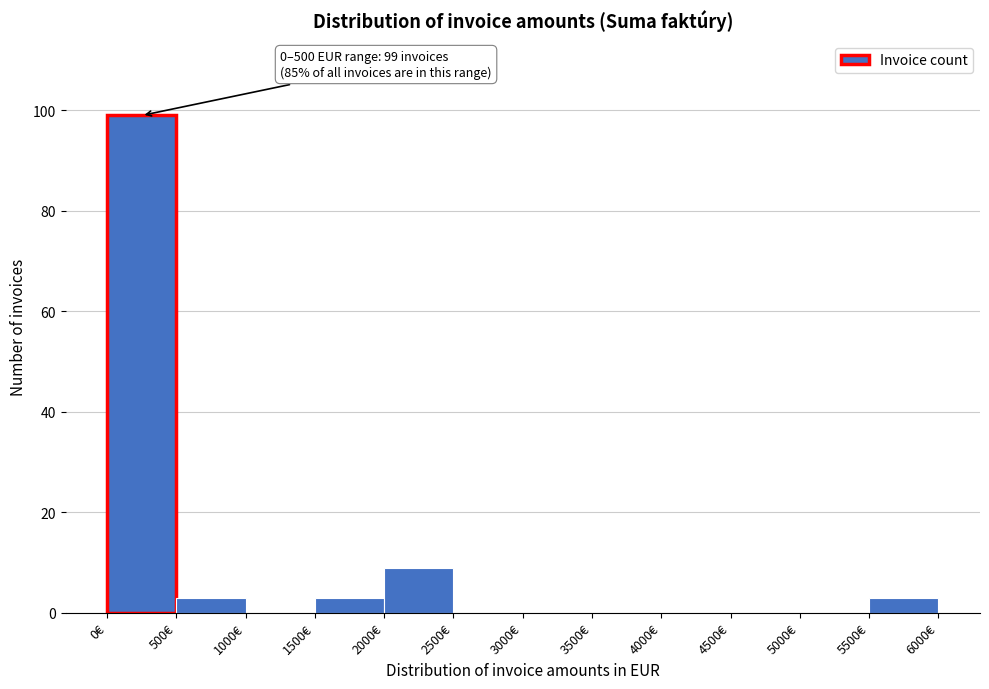

Which range on the x-axis has the tallest bar?

0 to 500